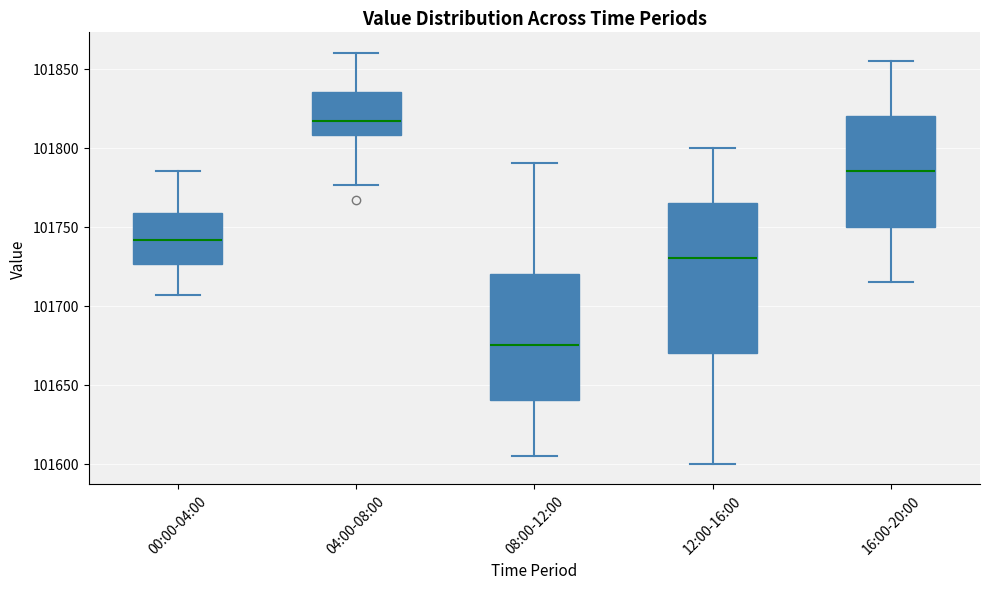

Reading left to right, read every box against the y-axis: the position of its median line, the range the box covers, and the ends of its whiskers. The values are not printed on the chart, so give them approximately, as read against the axis.

00:00-04:00: median 101740, box 101725 to 101760, whiskers 101705 to 101785
04:00-08:00: median 101815, box 101810 to 101835, whiskers 101775 to 101860
08:00-12:00: median 101675, box 101640 to 101720, whiskers 101605 to 101790
12:00-16:00: median 101730, box 101670 to 101765, whiskers 101600 to 101800
16:00-20:00: median 101785, box 101750 to 101820, whiskers 101715 to 101855